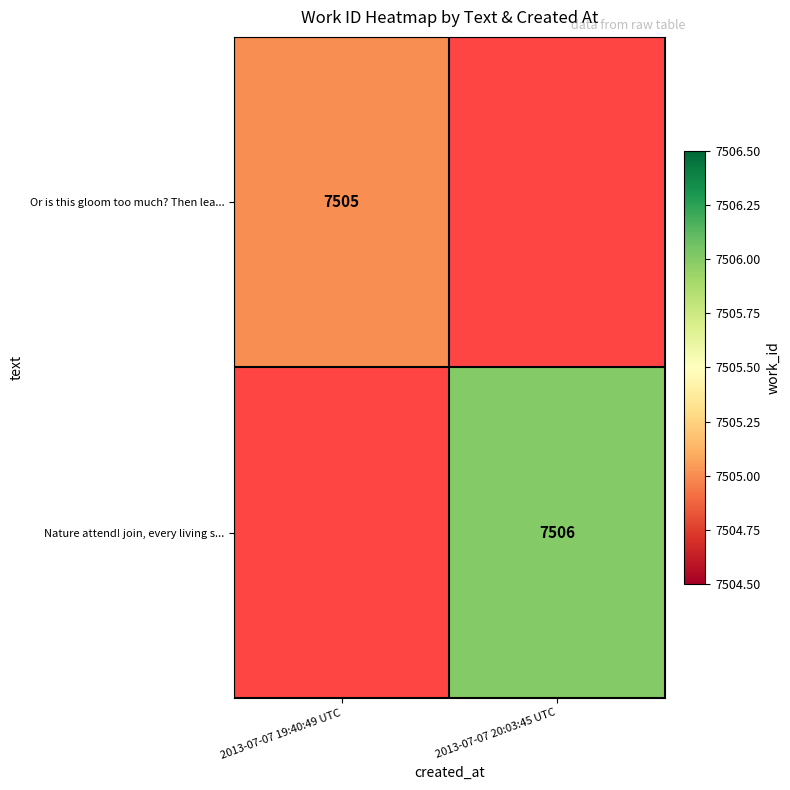

Is it true that Nature attend! join, every living s... equals 7506 at 2013-07-07 20:03:45 UTC?

True